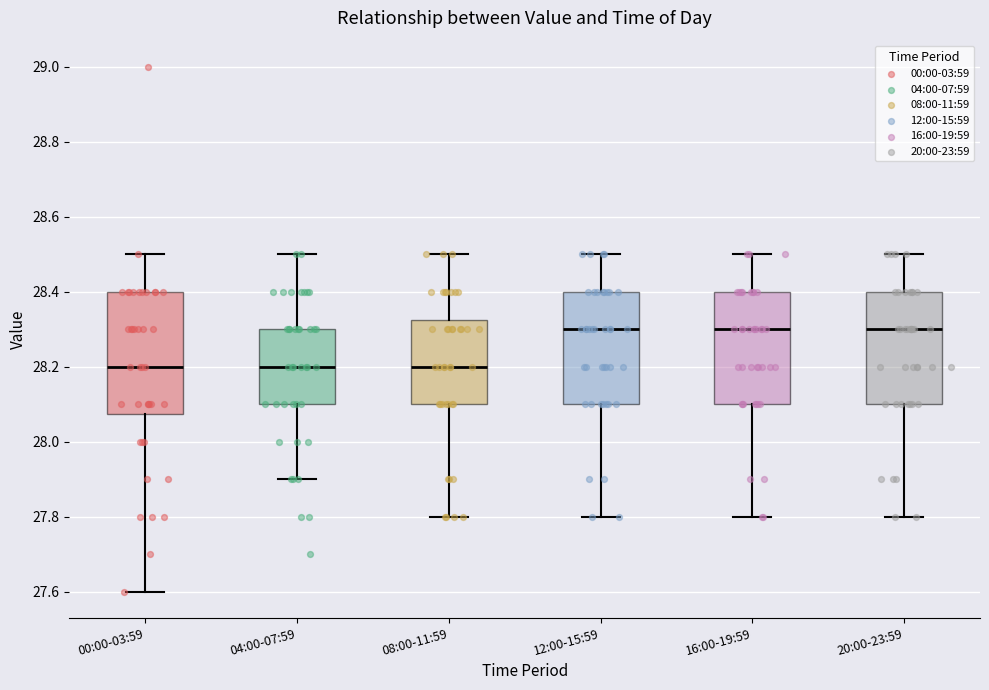

Comparing the boxes themselves (not the whiskers), which one is the tallest?

00:00-03:59